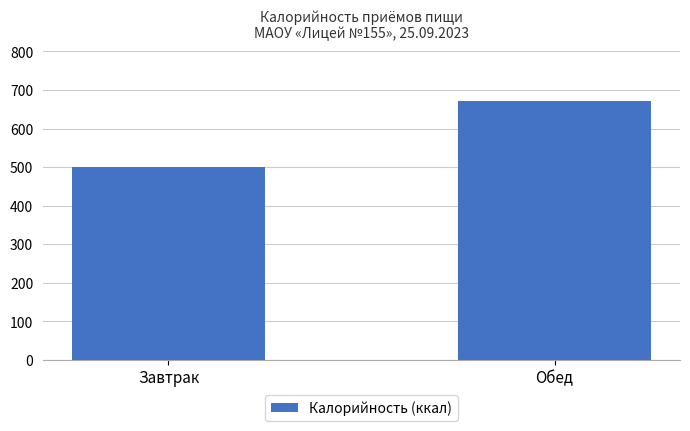

Reading left to right, what are all the values shown in this chart?

500.9	670.4